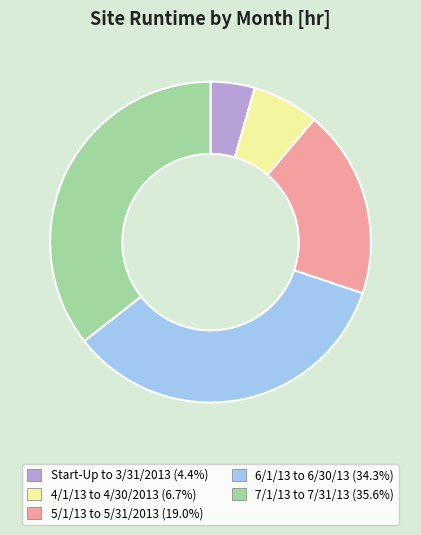

Is there a majority slice in this chart?

No